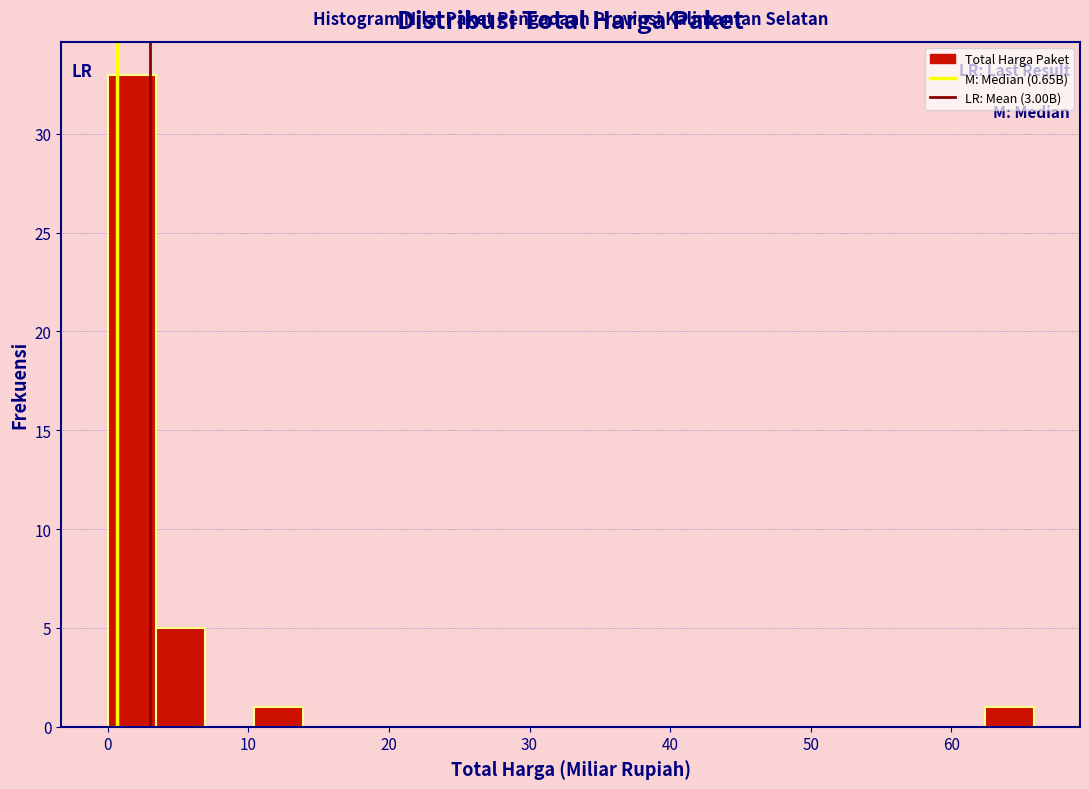

Read against the x-axis, roughly where is the centre of the tallest bar?

2